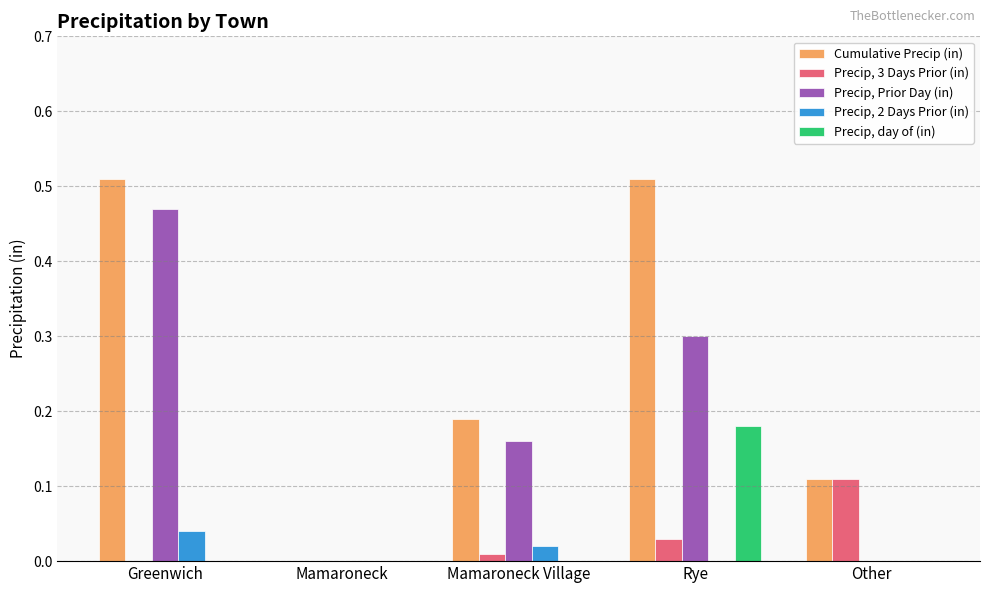

Which series has the largest range (max minus min)?

Cumulative Precip (in)